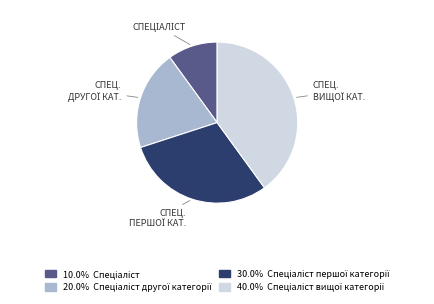

Does any single category account for the majority?

No